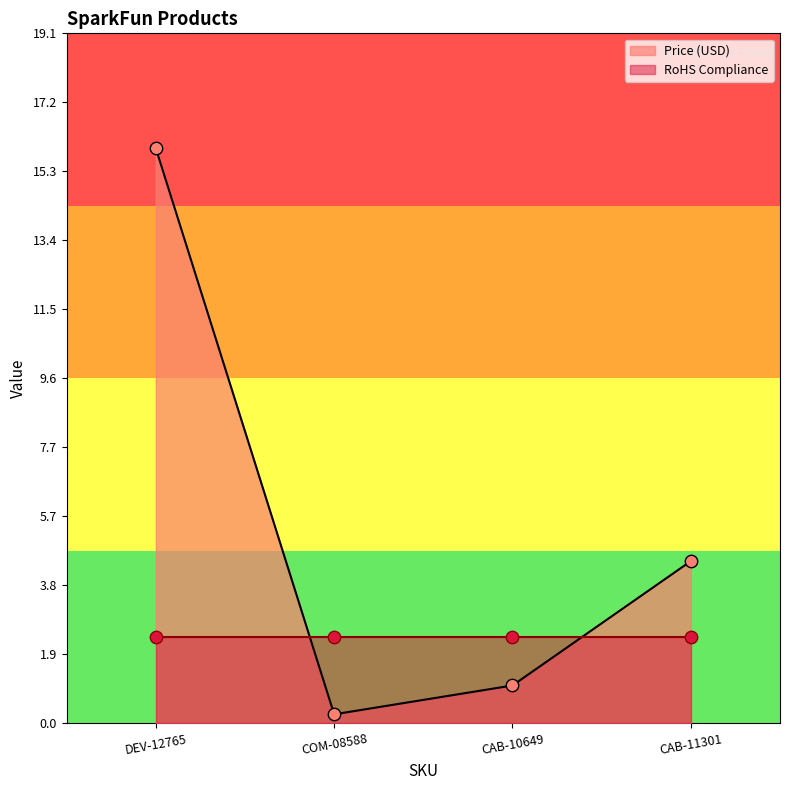

What is the change in value from COM-08588 to CAB-10649?

+0.8